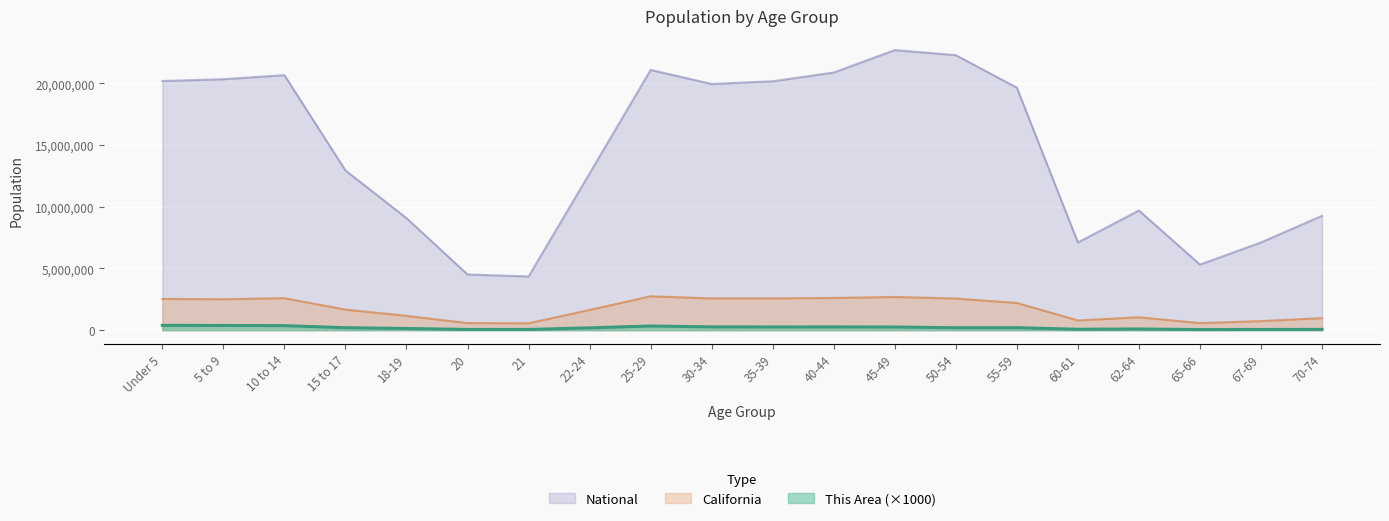

Reading left to right, list all the values displayed in this chart.

This Area: 389000	382000	367000	197000	138000	59000	58000	188000	338000	267000	260000	263000	255000	198000	202000	74000	96000	50000	57000	64000
California: 2531333	2505839	2590930	1666938	1157002	573642	555775	1636532	2744409	2573468	2573579	2609131	2689819	2562552	2204296	786276	1045921	568817	734741	971778
National: 20201362	20348657	20677194	12954254	9086089	4519129	4354294	12712576	21101849	19962099	20179642	20890964	22708591	22298125	19664805	7113727	9704197	5319902	7115361	9278166